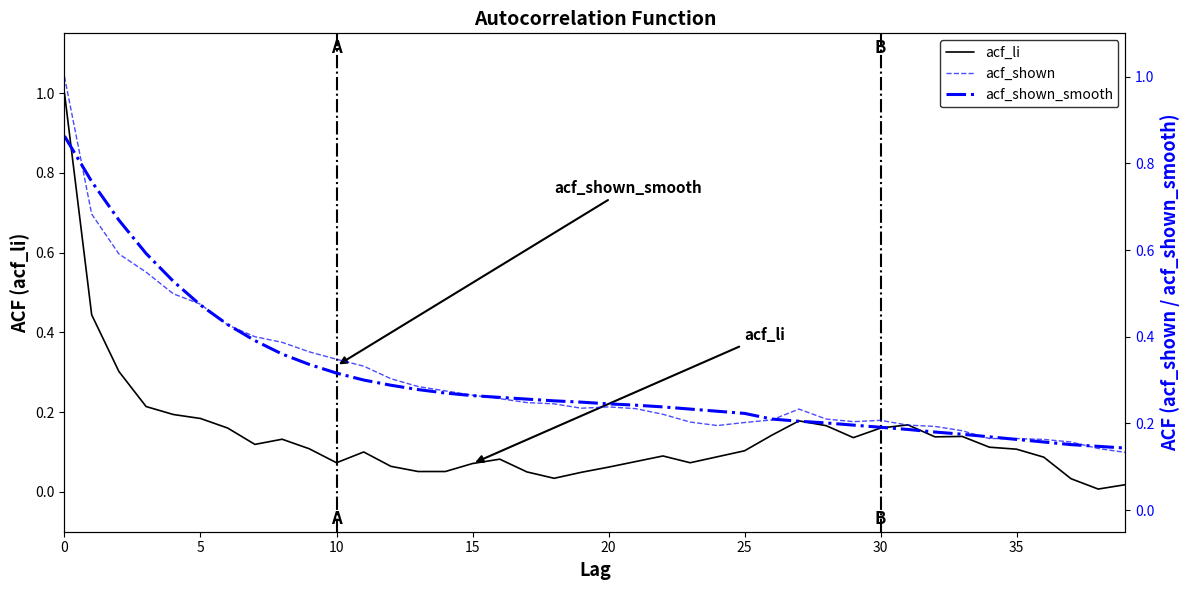

Where is acf_li nearest to the value 0?

38